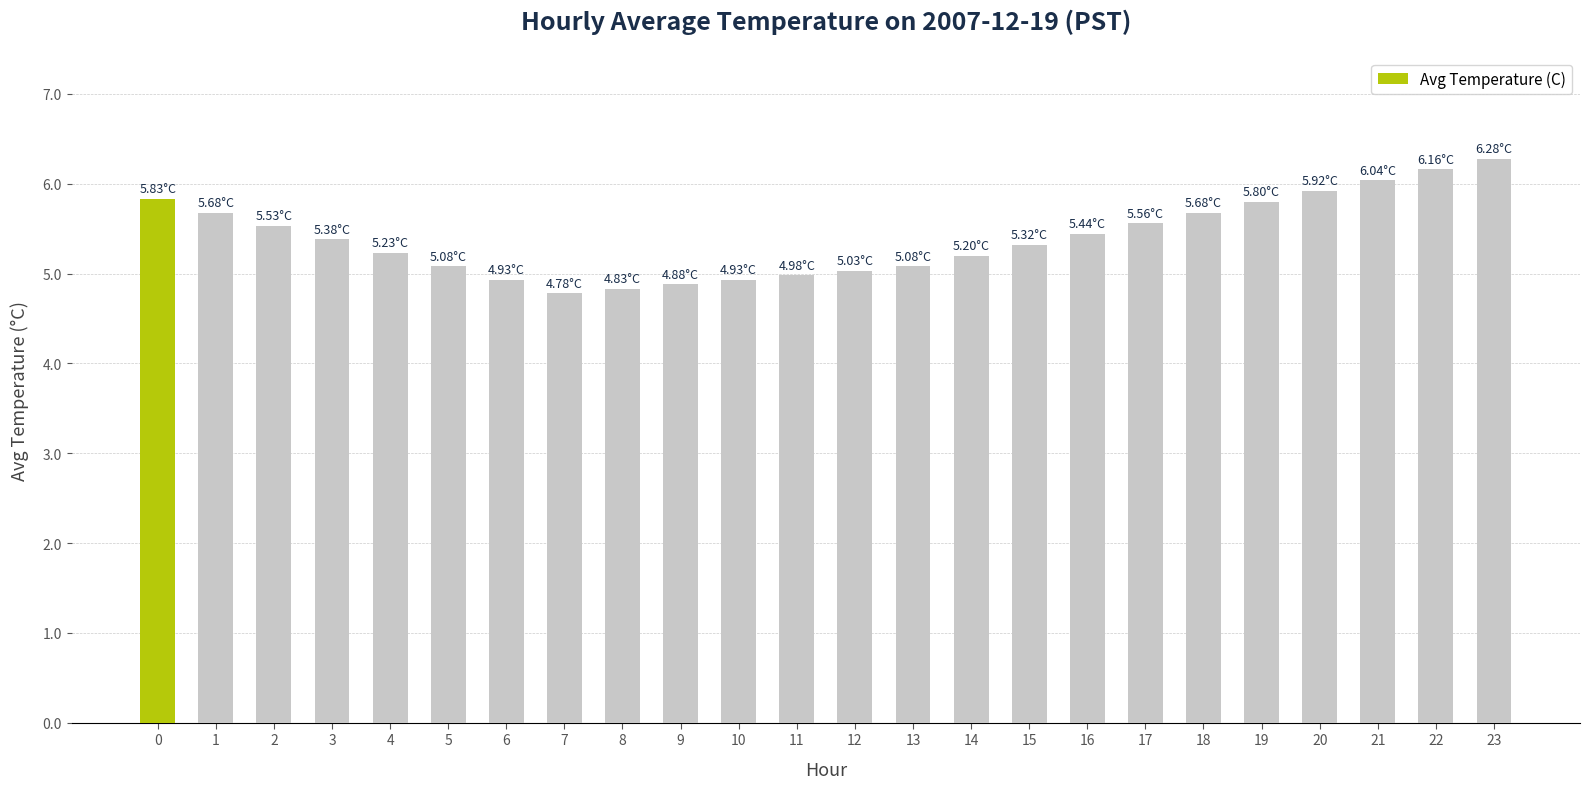

Reading left to right, what are all the values shown in this chart?

5.8	5.7	5.5	5.4	5.2	5.1	4.9	4.8	4.8	4.9	4.9	5.0	5.0	5.1	5.2	5.3	5.4	5.6	5.7	5.8	5.9	6.0	6.2	6.3